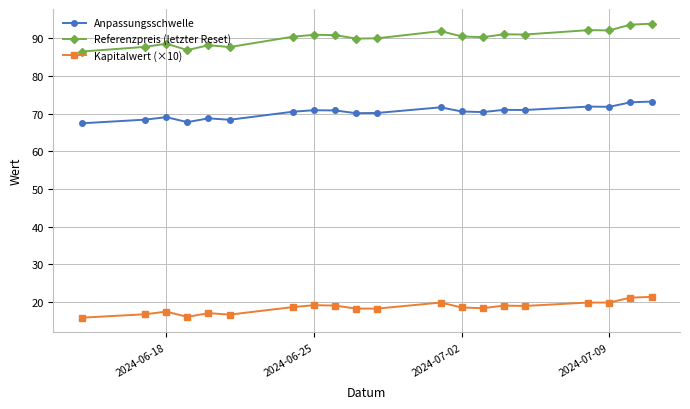

List the series in order of their peak value, lowest first.

Kapitalwert (×10), Anpassungsschwelle, Referenzpreis (letzter Reset)